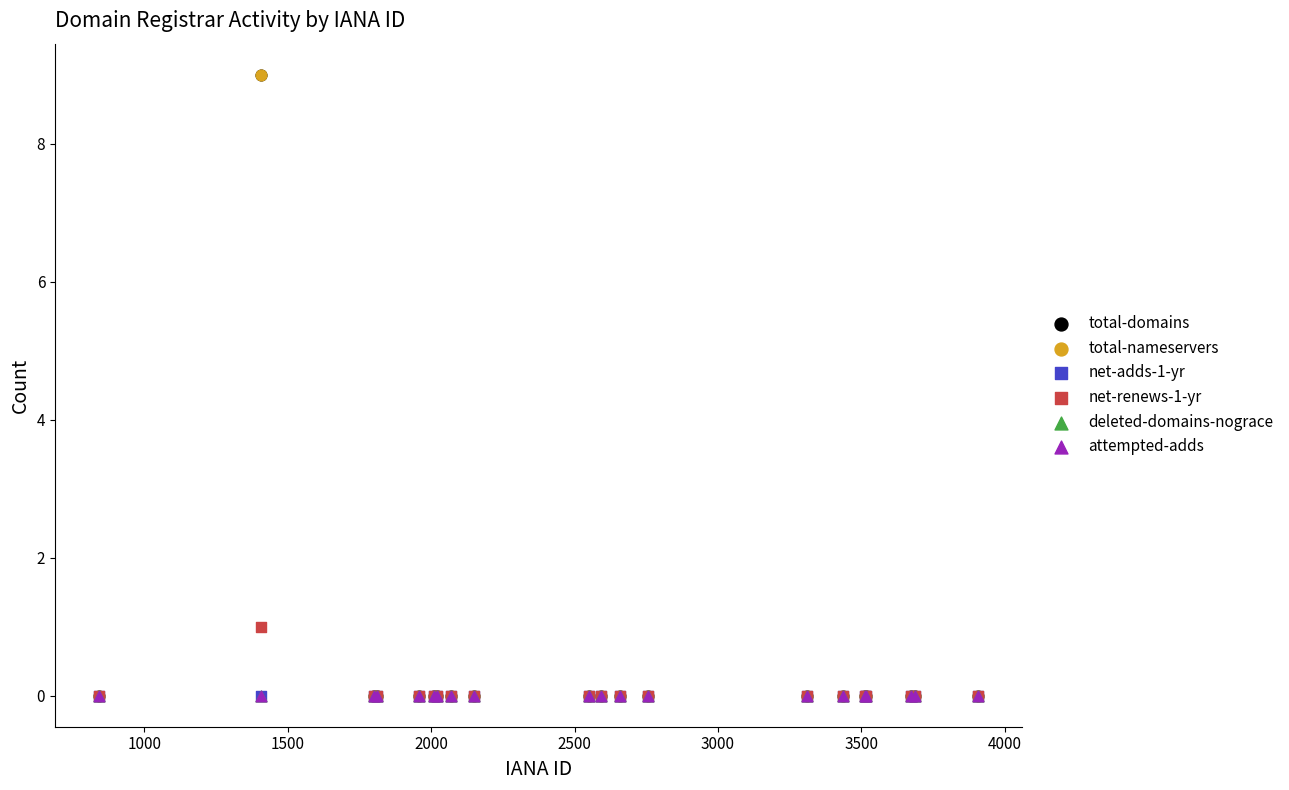

What are all the series names shown in the legend?

total-domains, total-nameservers, net-adds-1-yr, net-renews-1-yr, deleted-domains-nograce, attempted-adds